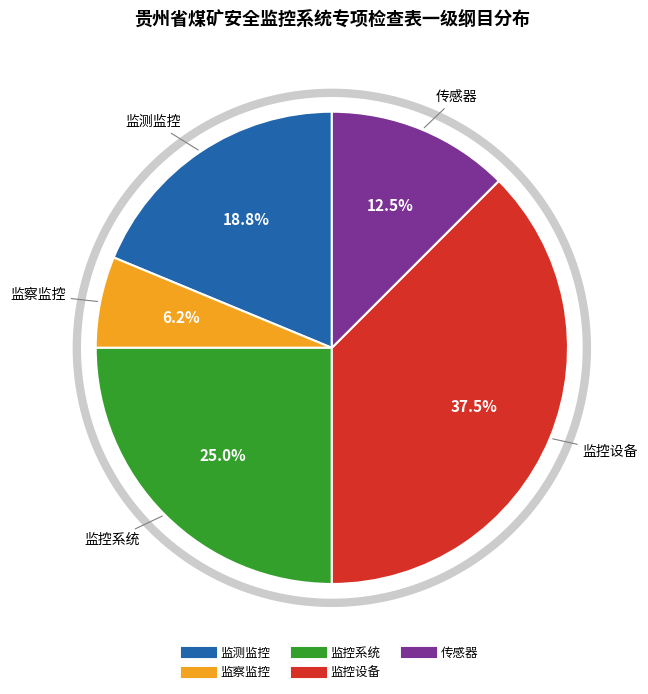

What is the smallest slice in the pie chart?

监察监控